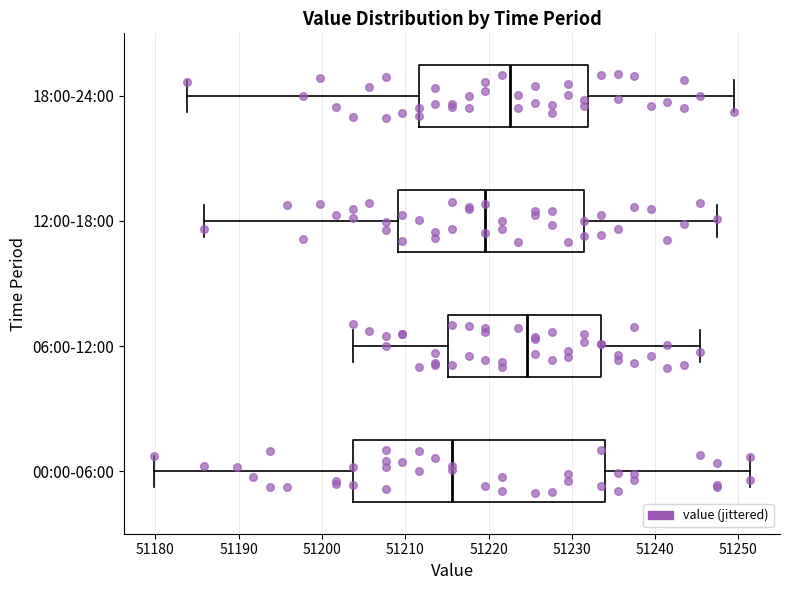

Where does the left whisker of the box for 12:00-18:00 end on the x-axis? The values are not printed on the chart, so give them approximately, as read against the axis.

51186